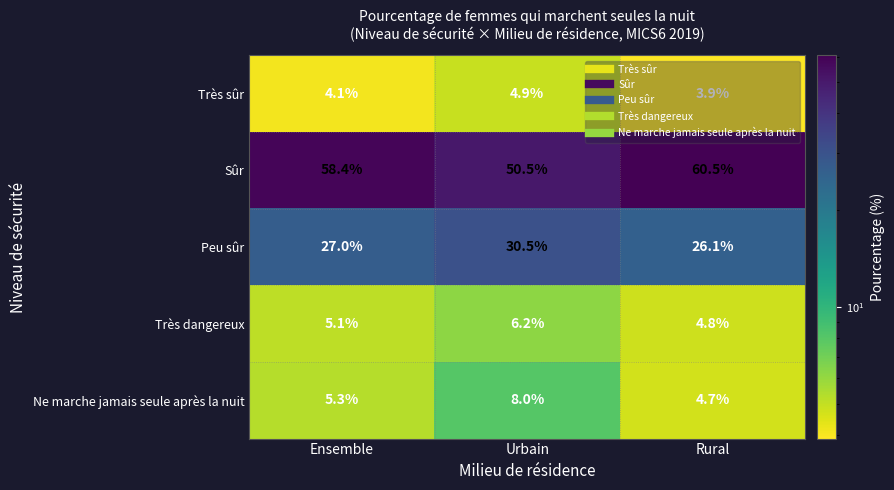

What is the difference between the highest and lowest values at Urbain?

45.6